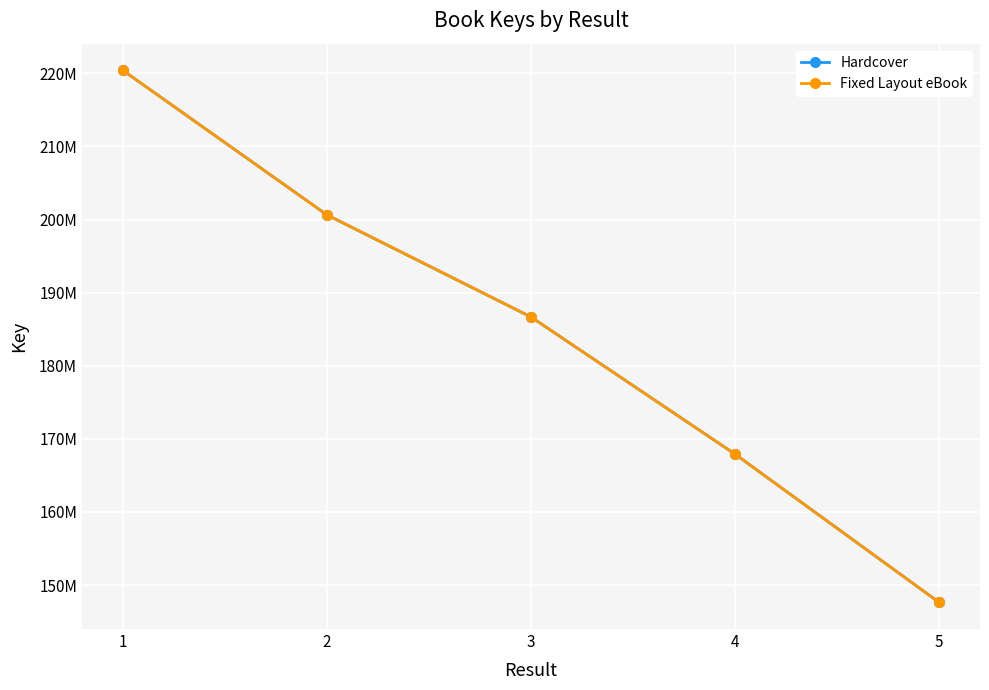

Reading right to left, list all the values displayed in this chart.

Hardcover: 147630378	167911527	186675051	200648588	220423250
Fixed Layout eBook: 147630378	167911527	186675051	200648588	220423250